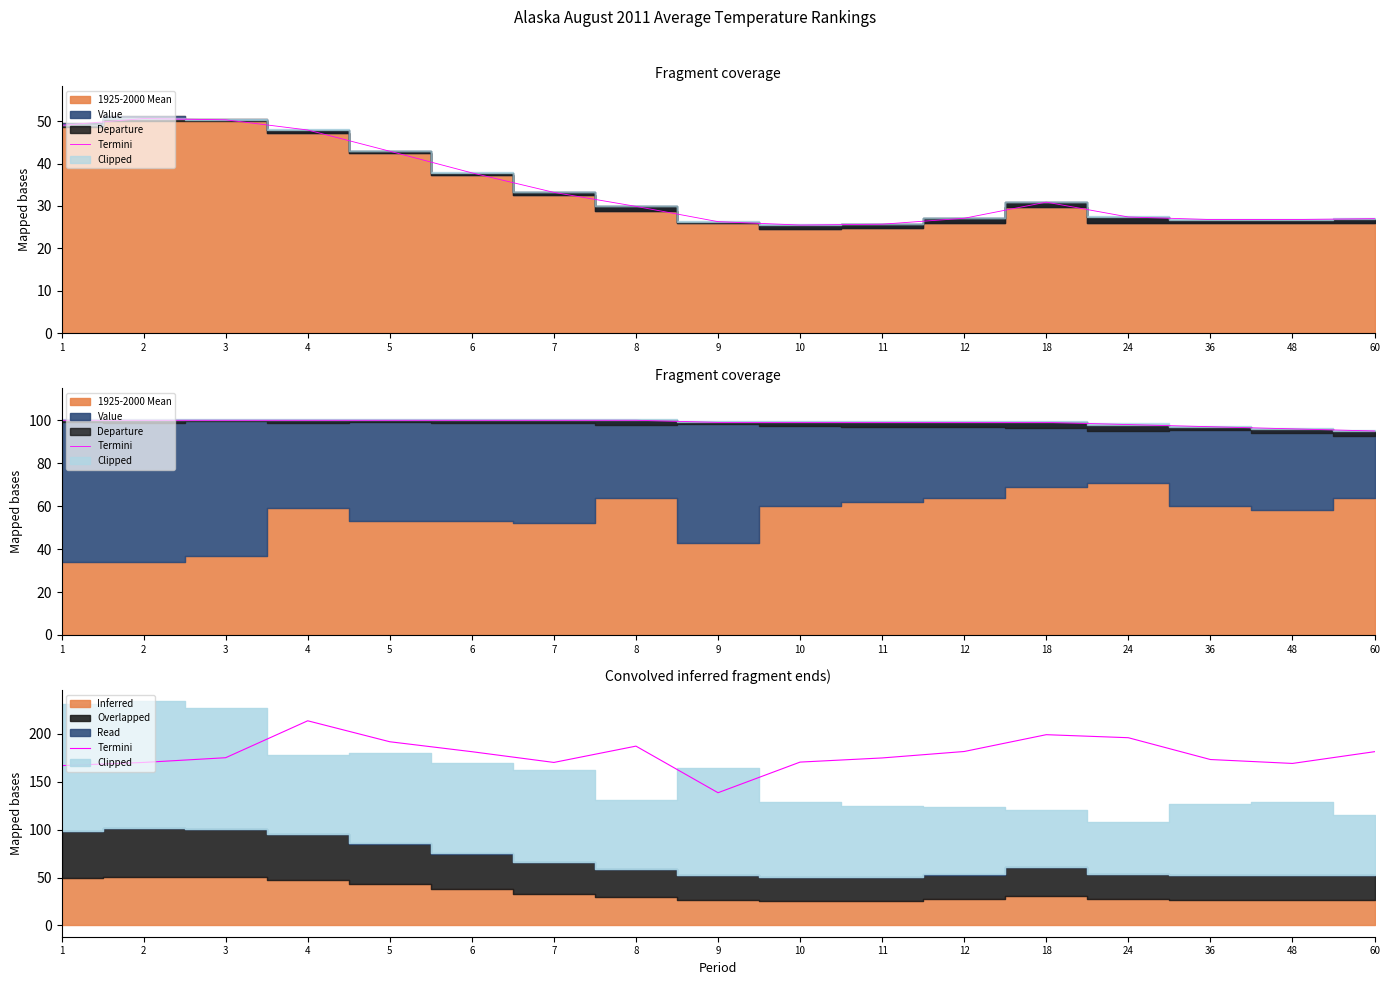

Rank the categories by value from highest to lowest.

4, 18, 24, 5, 8, 12, 6, 60, 3, 11, 36, 10, 2, 7, 48, 1, 9